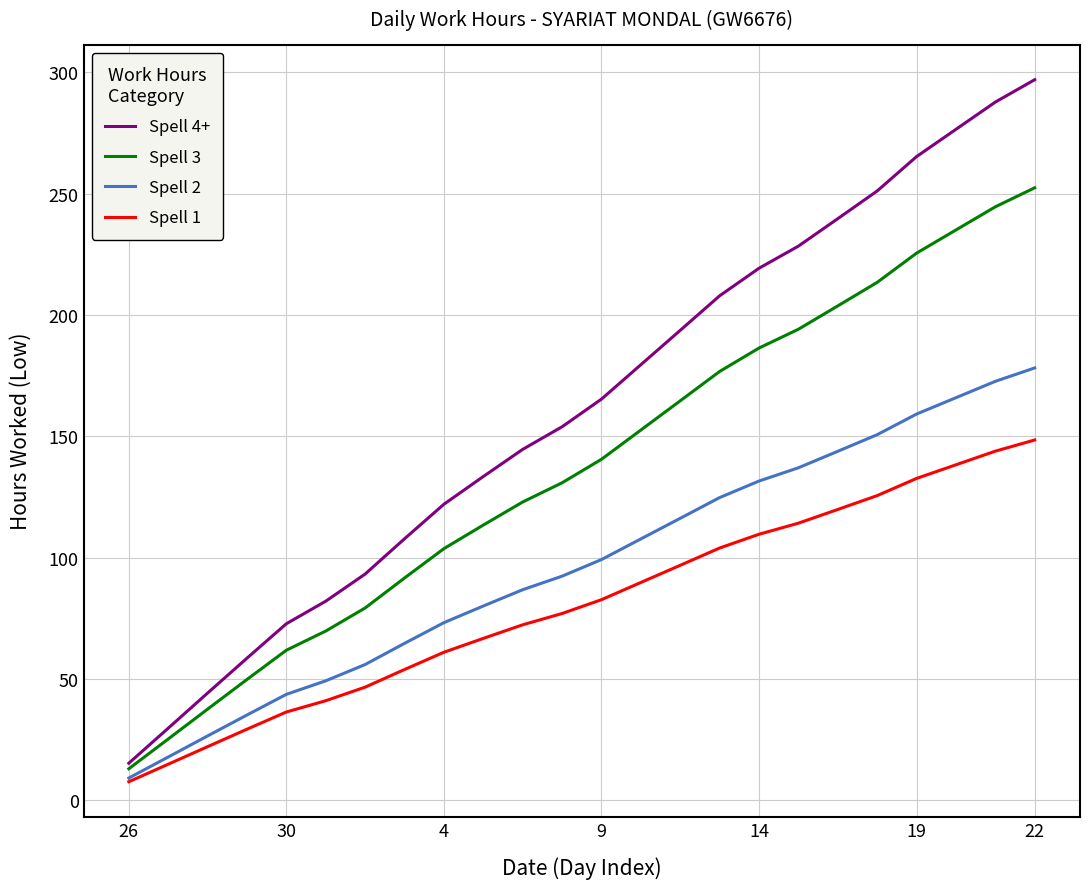

How many distinct data groups are displayed?

4